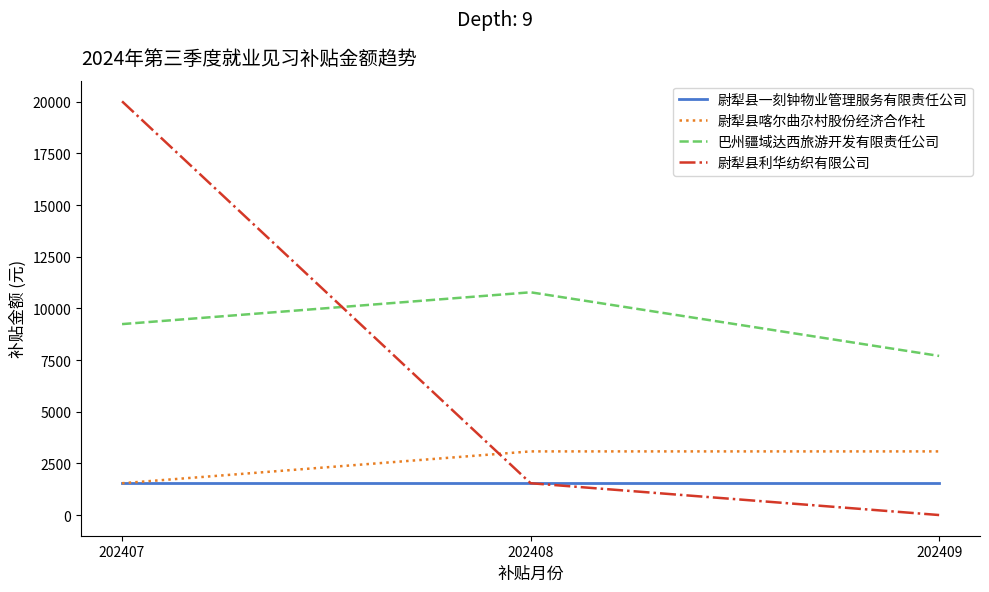

What value does the 尉犁县一刻钟物业管理服务有限责任公司 series have at 202409?

1540